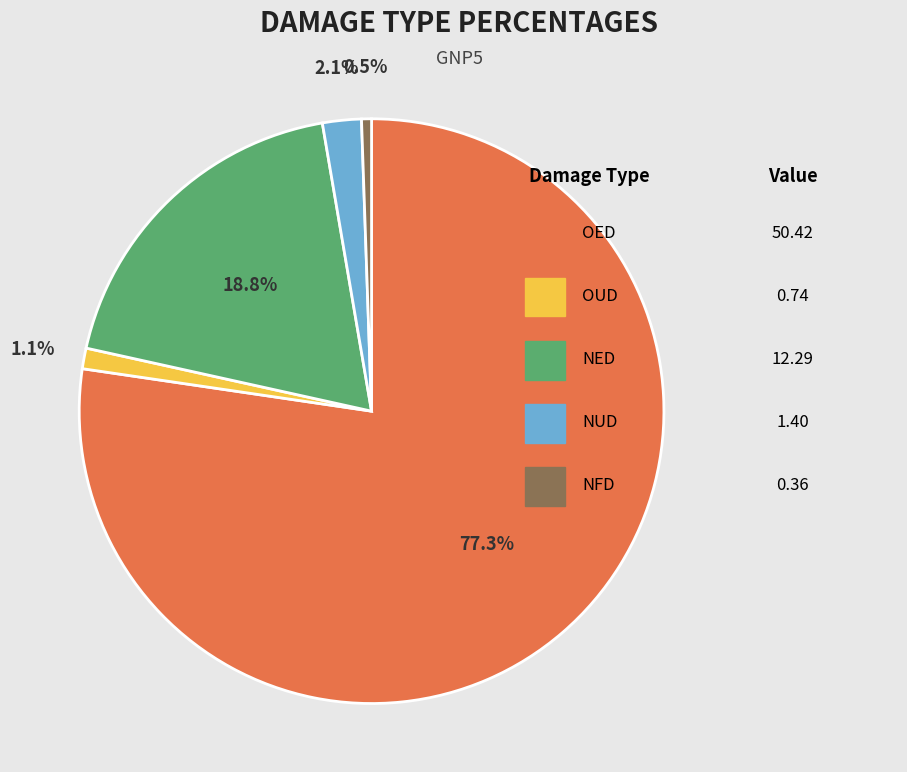

The OUD slice represents 1% of the pie. True or false?

True